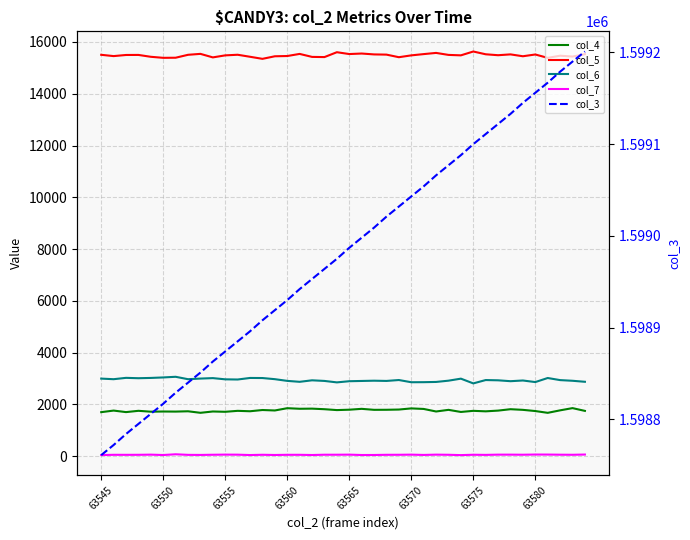

True or false: col_7 and col_4 cross at least once.

False